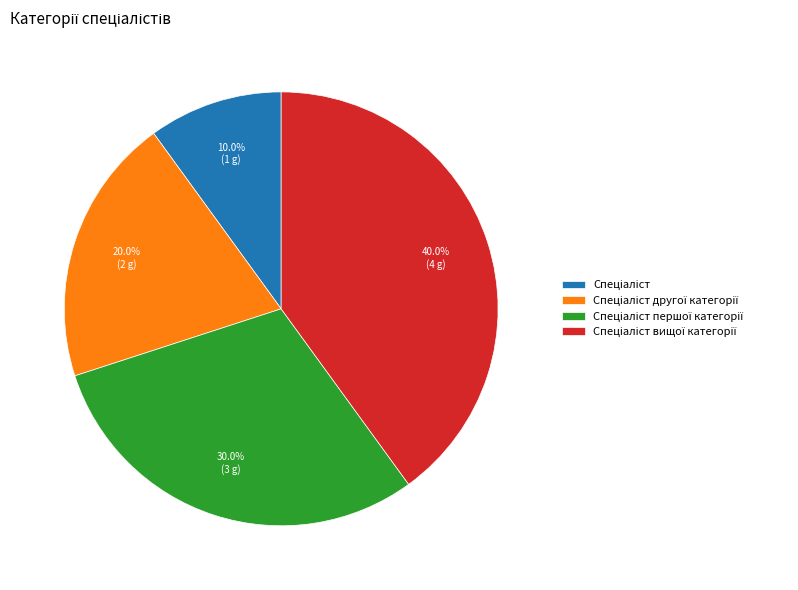

Is there a majority slice in this chart?

No